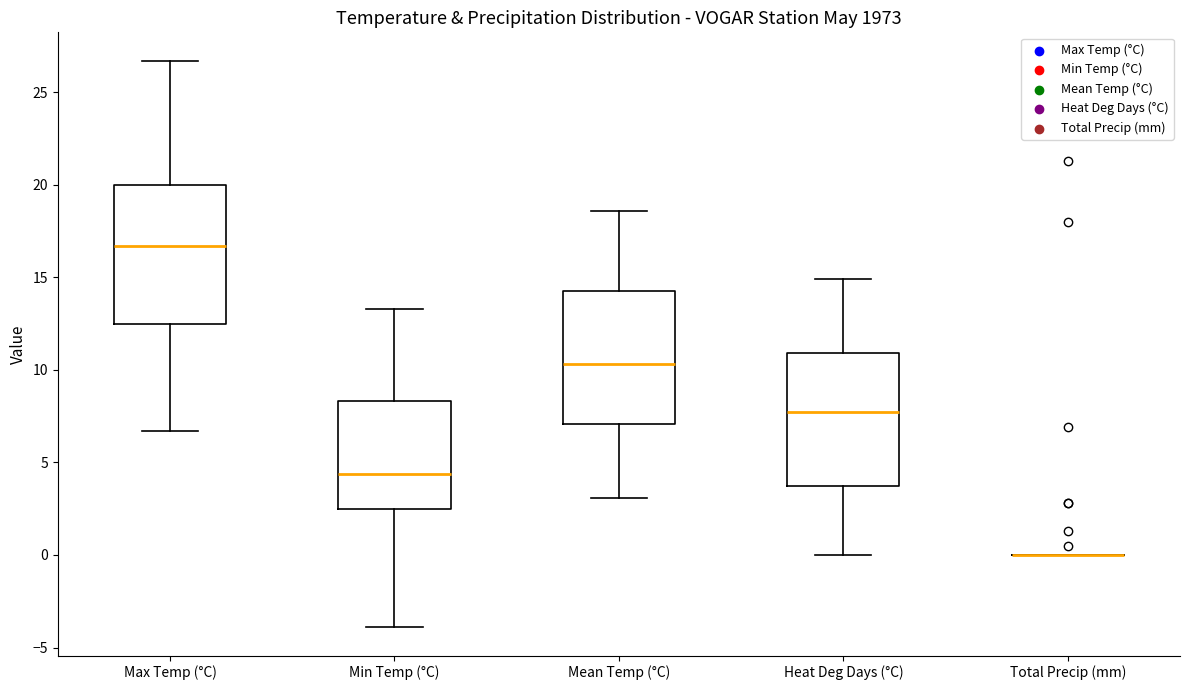

Reading left to right, transcribe this box plot: for each box, give where its median line is, the range the box spans, and where its two whiskers end, as read against the y-axis. The values are not printed on the chart, so give them approximately, as read against the axis.

Max Temp (°C): median 16.5, box 12.5 to 20.0, whiskers 6.5 to 26.5
Min Temp (°C): median 4.5, box 2.5 to 8.5, whiskers -4.0 to 13.5
Mean Temp (°C): median 10.5, box 7.0 to 14.5, whiskers 3.0 to 18.5
Heat Deg Days (°C): median 7.5, box 4.0 to 11.0, whiskers 0.0 to 15.0
Total Precip (mm): box collapsed to a line at 0.0, whiskers 0.0 to 0.0